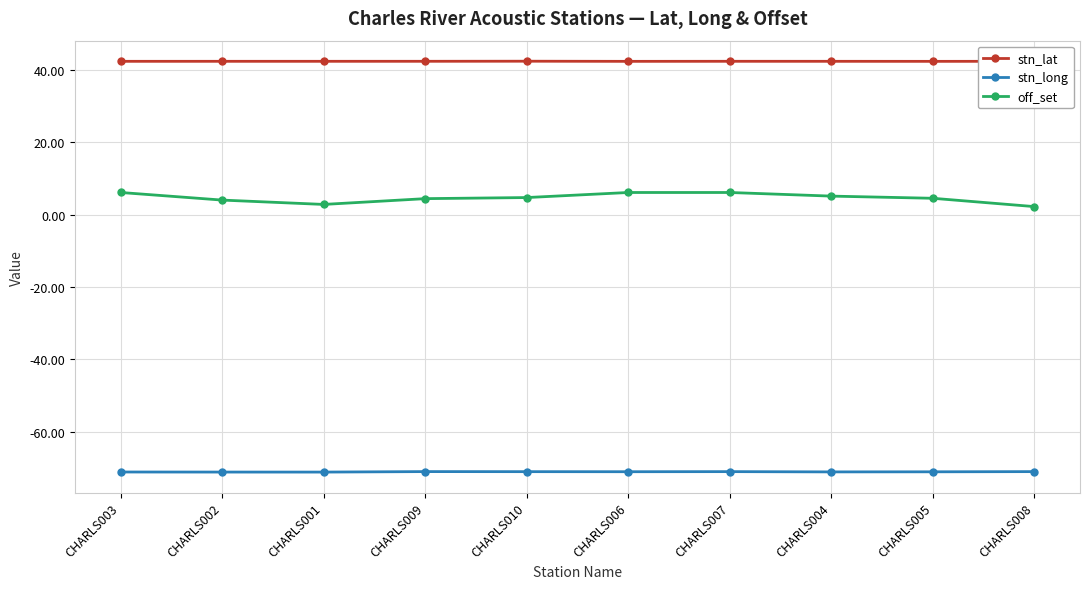

The stn_lat series shows 42.4 at CHARLS001. True or false?

True